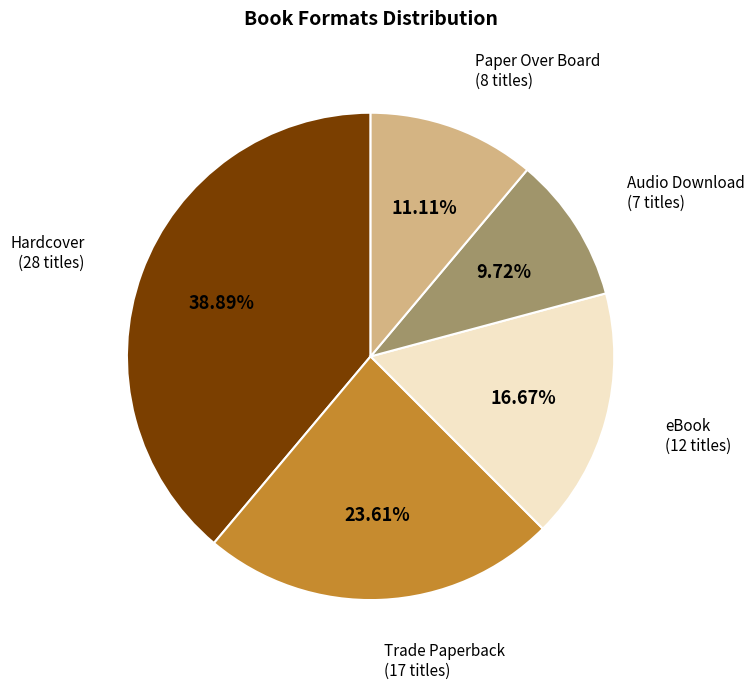

Is there a majority slice in this chart?

No